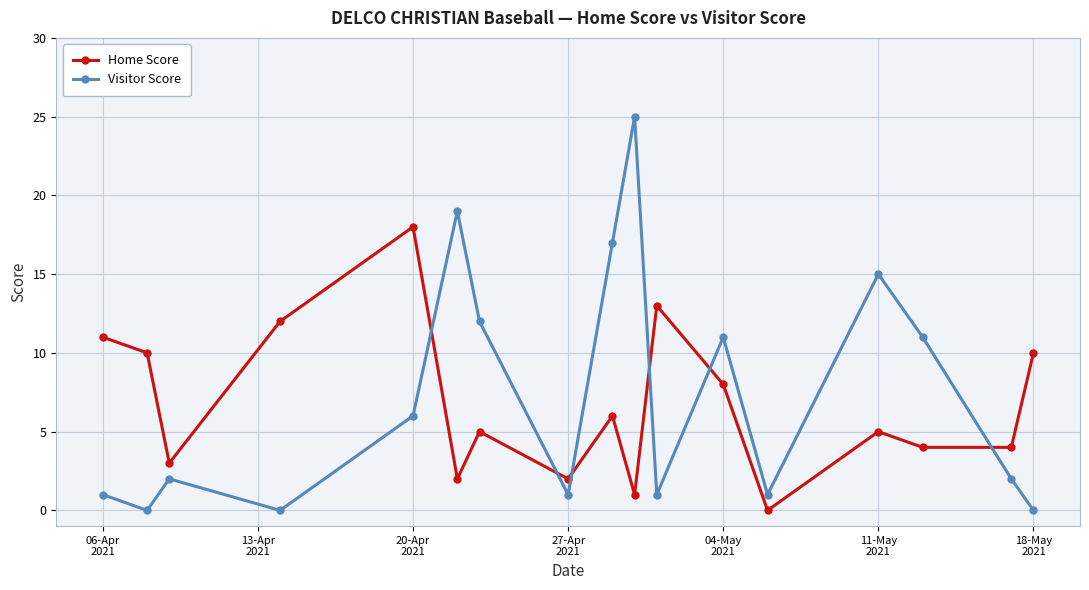

At how many categories does at least one series exceed 7?

13